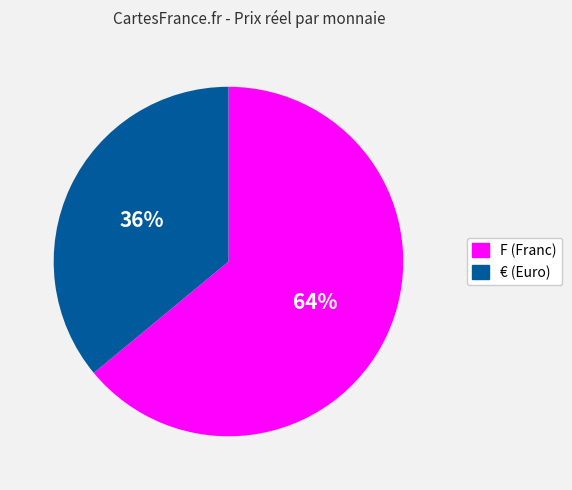

To the nearest percent, what is the combined percentage of F (Franc) and € (Euro)?

100%